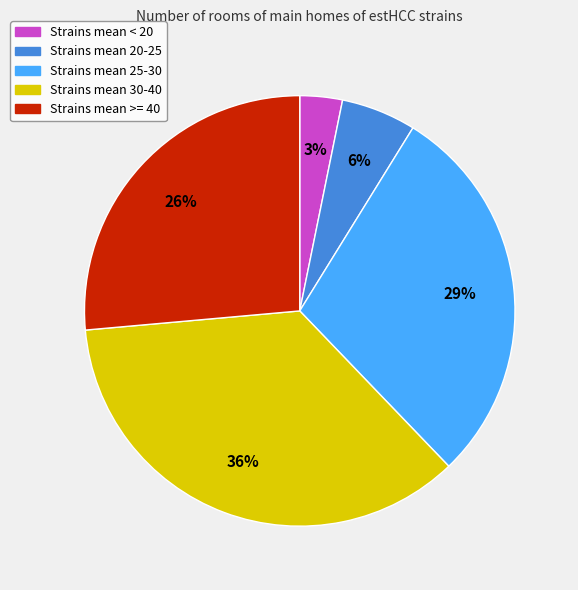

To the nearest percent, what is the average slice percentage?

20%